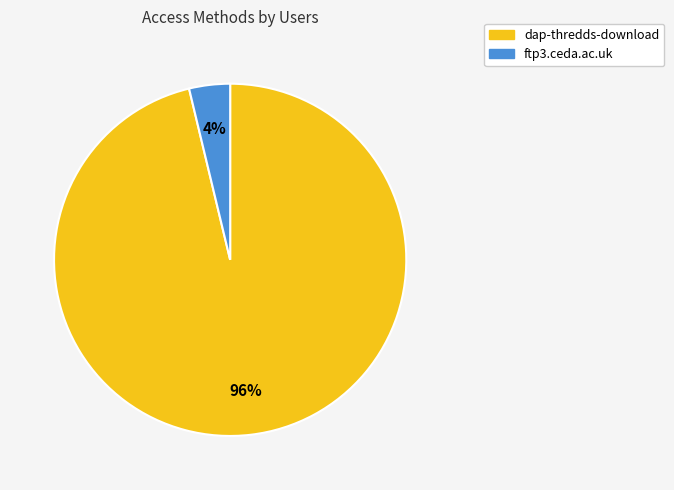

Which slice is the largest?

dap-thredds-download